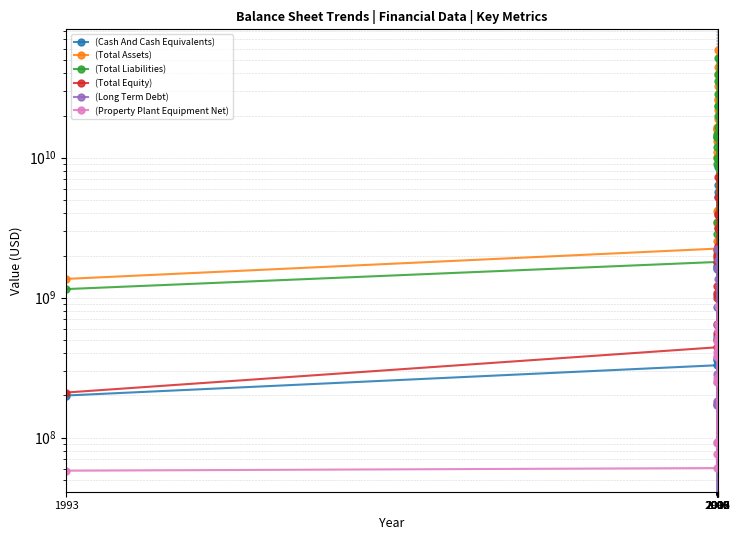

The value of (Cash And Cash Equivalents) at 2003 is 1646362896. True or false?

True